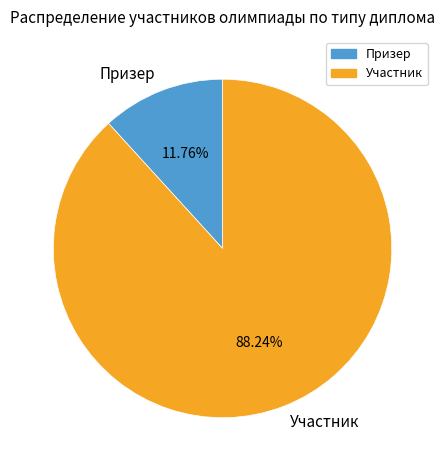

Which has a higher value, Участник or Призер?

Участник